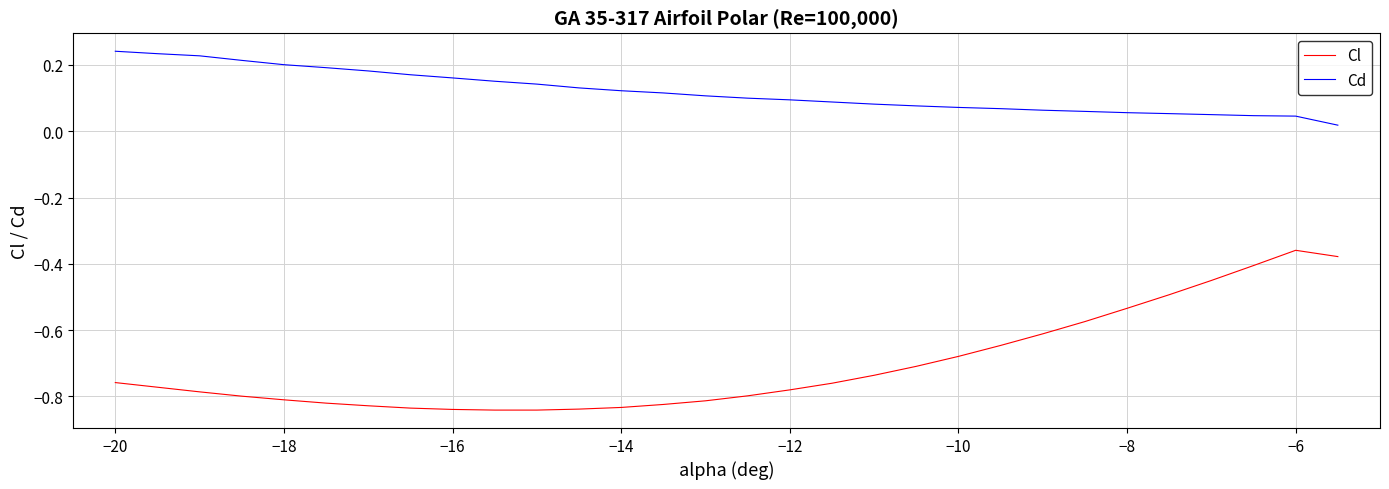

List the series in order of their overall mean, lowest first.

Cl, Cd